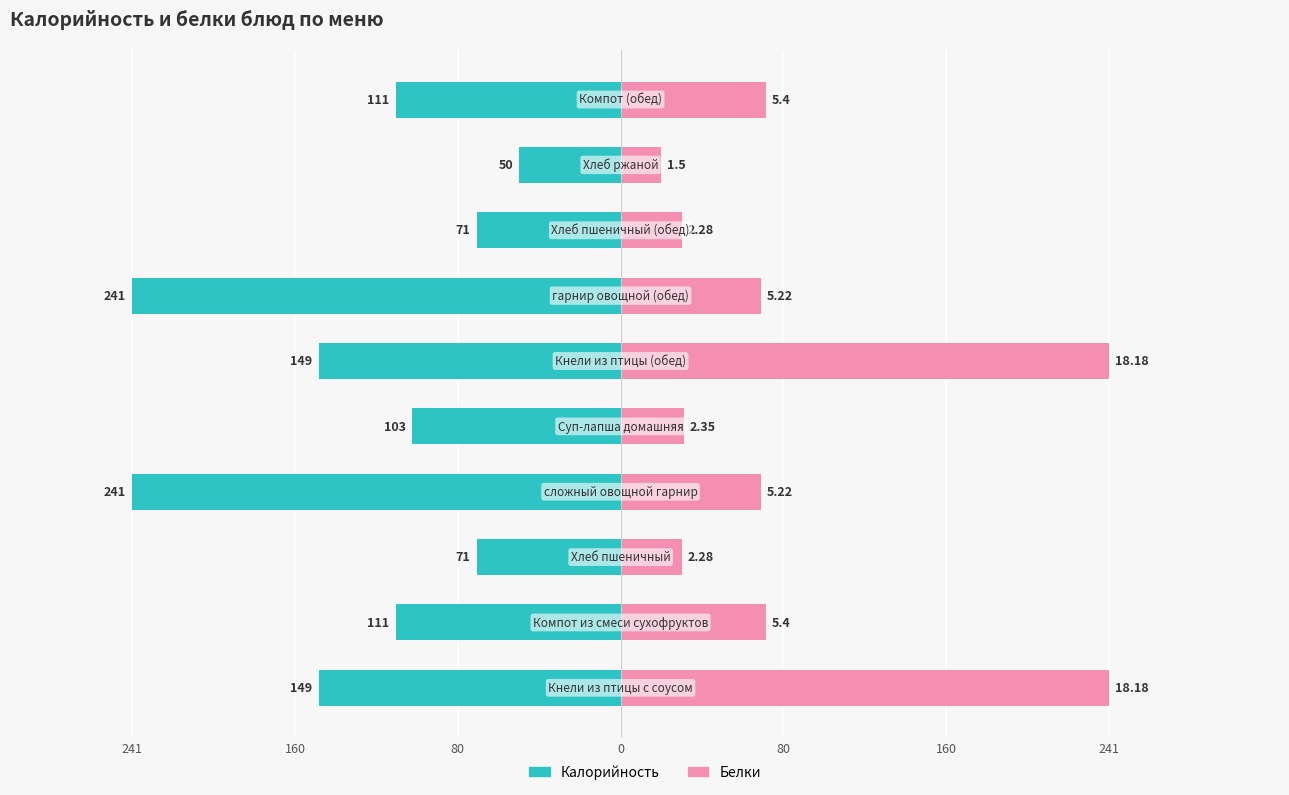

Which series has the largest range (max minus min)?

Белки